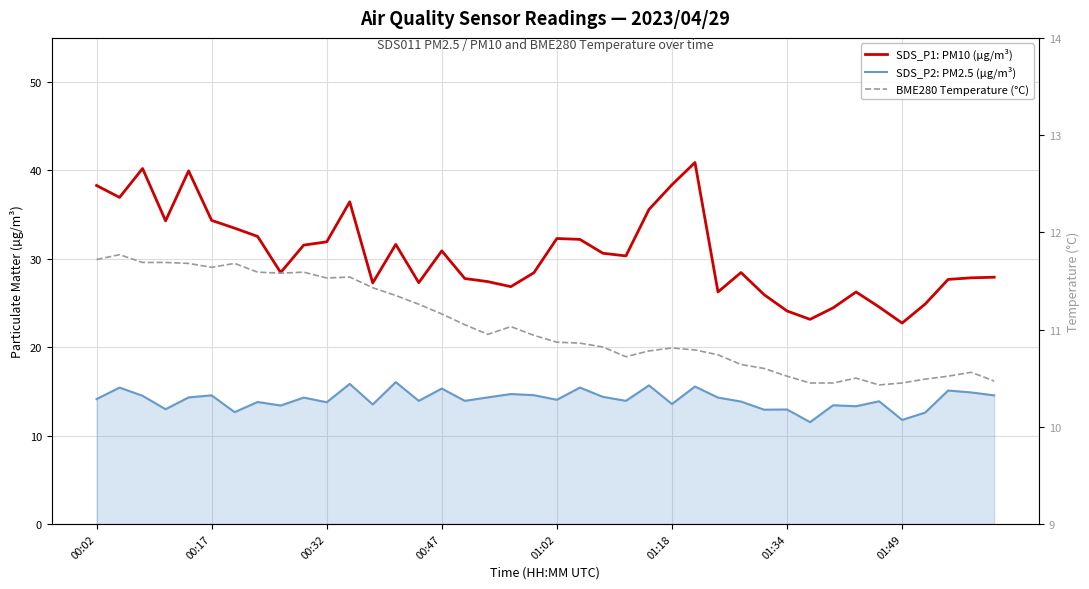

List the series in order of their overall mean, highest first.

SDS_P1: PM10 (µg/m³), SDS_P2: PM2.5 (µg/m³), BME280 Temperature (°C)